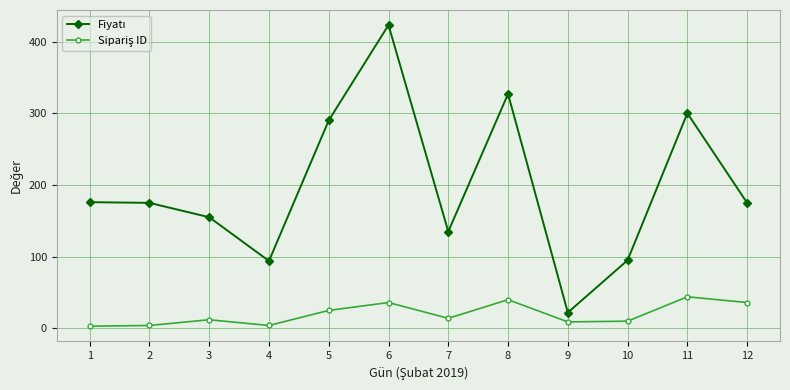

What is the greatest value displayed?

423